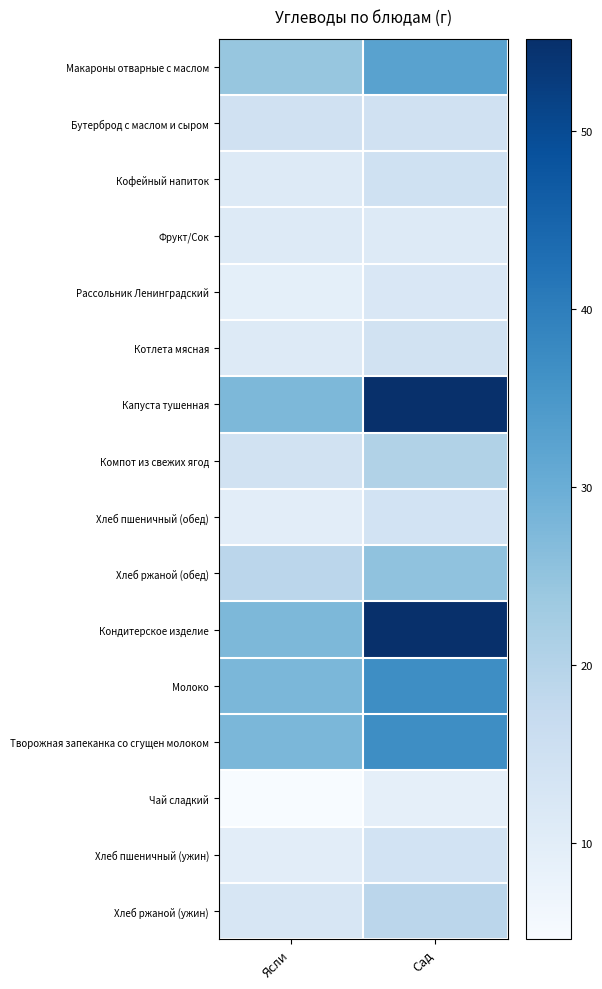

At how many categories does at least one series exceed 27?

2